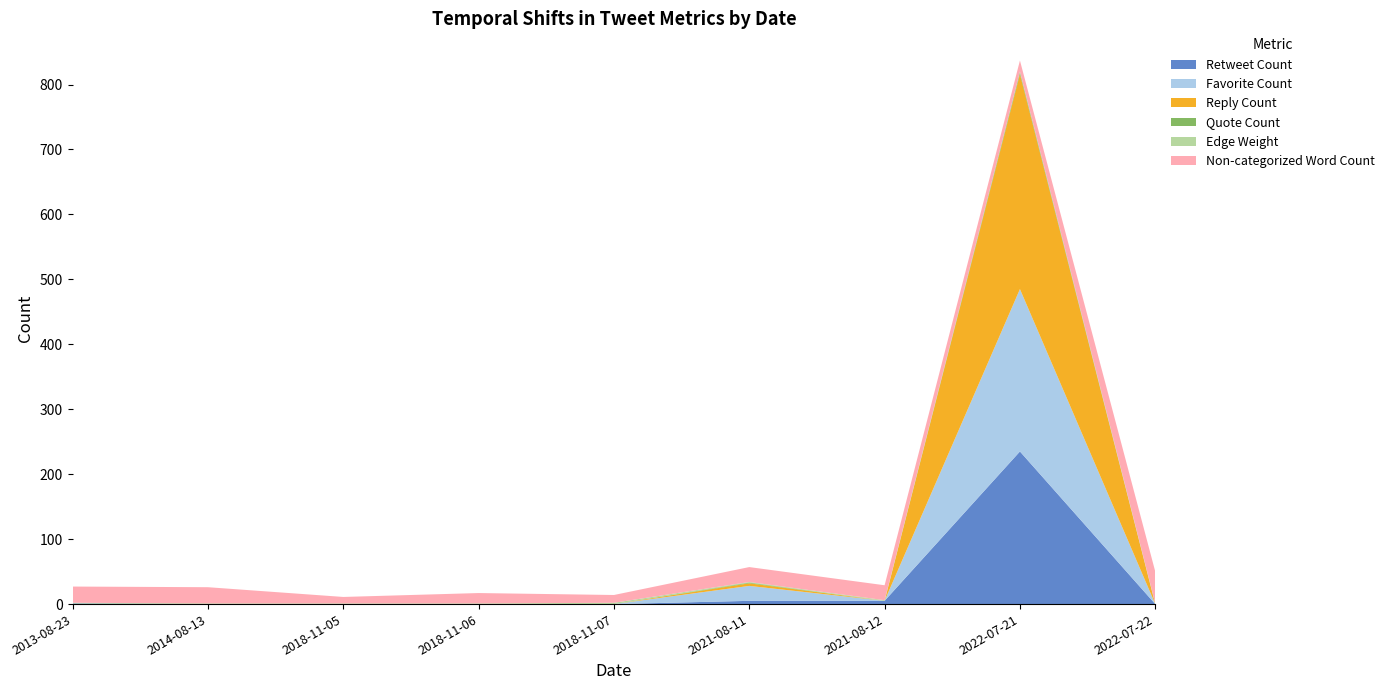

Reading right to left, list all the values displayed in this chart.

Retweet Count: 0	235	5	5	0	0	0	0	1
Favorite Count: 0	250	0	23	0	0	0	0	0
Reply Count: 0	331	0	4	0	0	0	0	0
Quote Count: 0	3	0	1	0	0	0	0	0
Edge Weight: 1	1	1	1	2	1	1	1	1
Non-categorized Word Count: 49	17	23	23	12	16	10	25	25